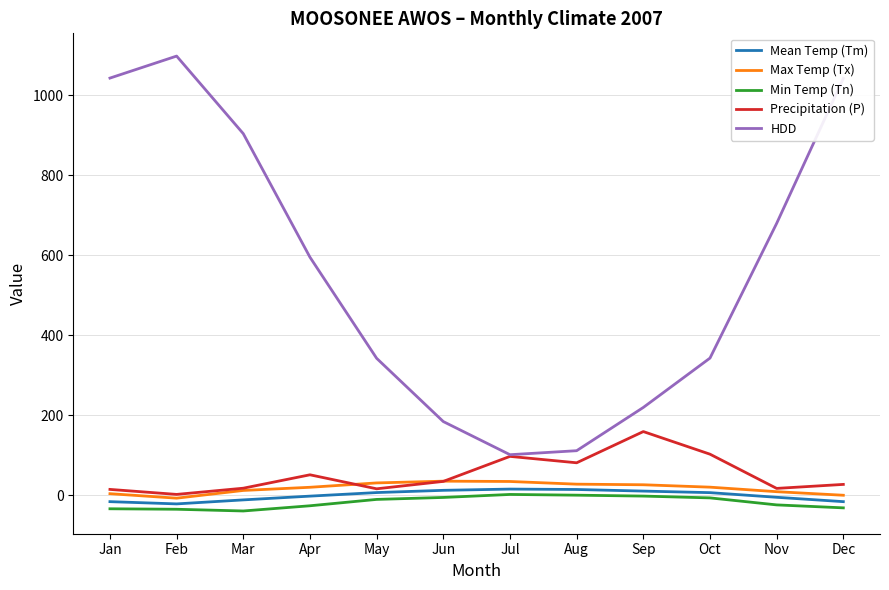

Which series has the widest spread of values?

HDD